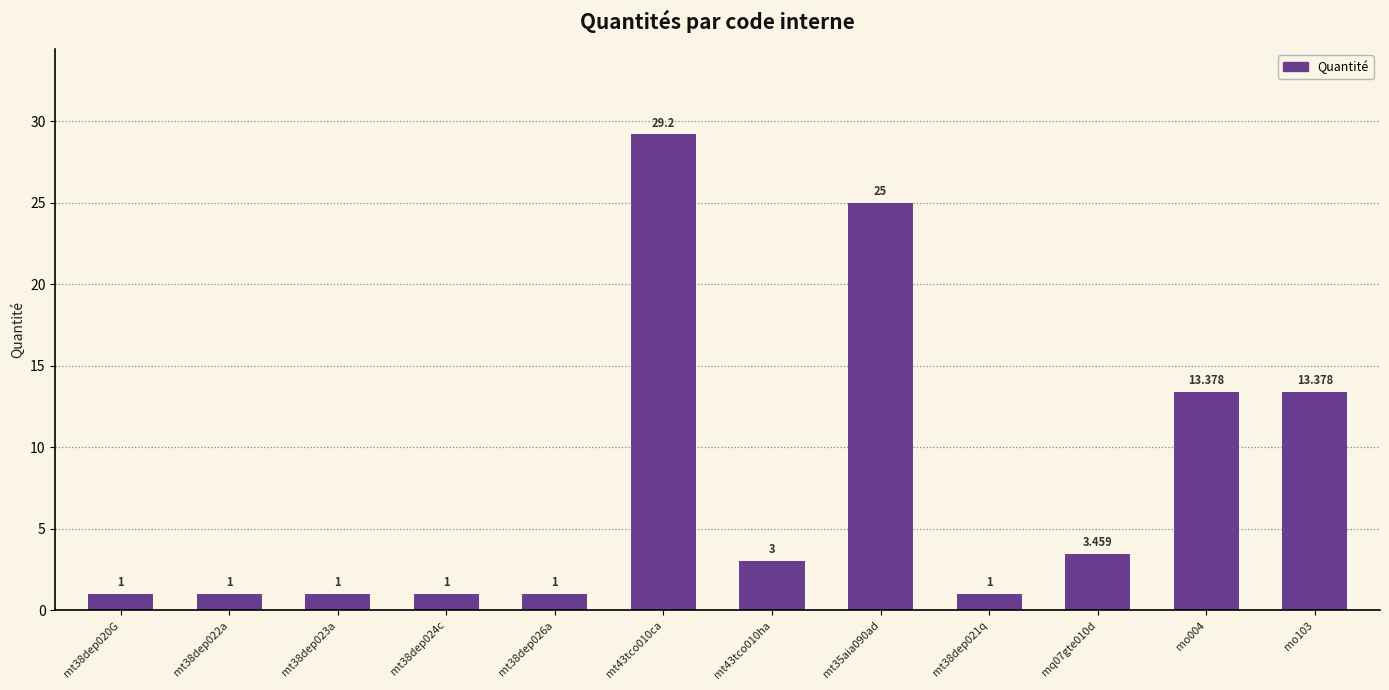

What is the greatest value displayed?

29.2